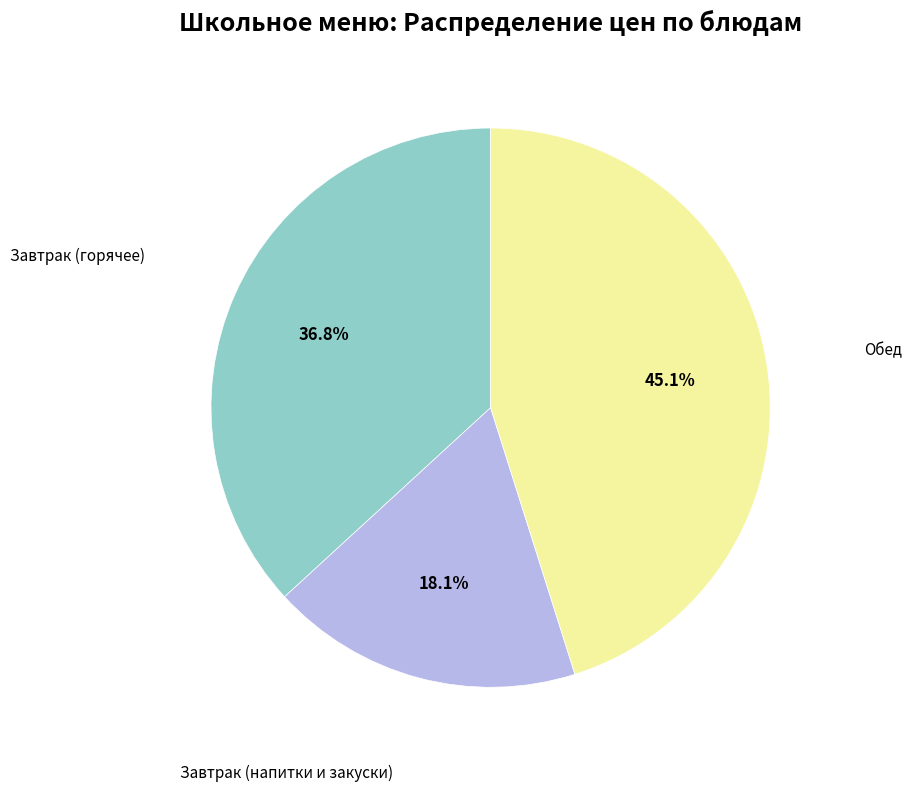

To the nearest percent, what is the difference between the largest and smallest slice percentages?

27%